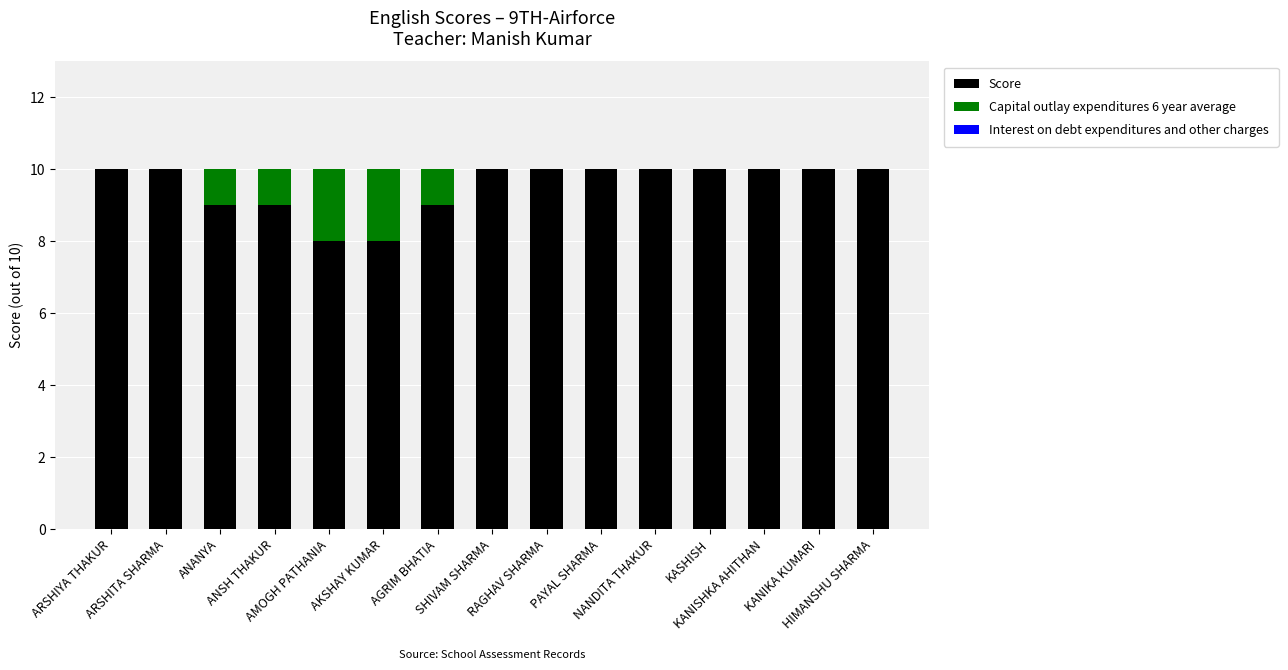

How many distinct data groups are displayed?

2